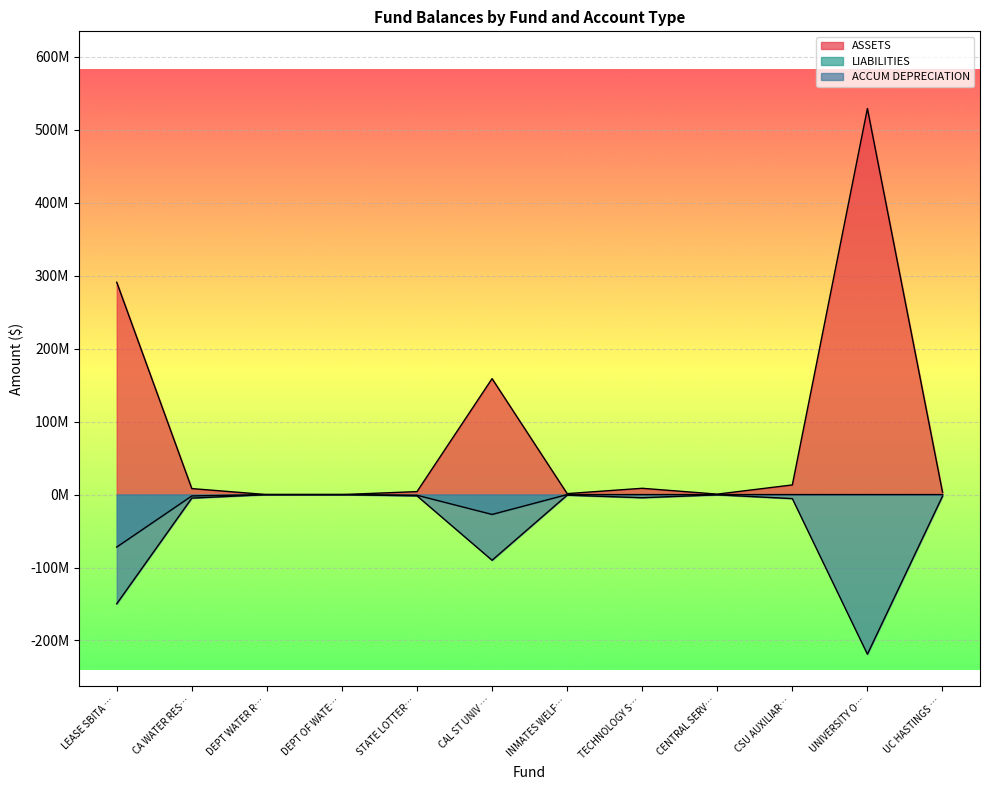

How many lines are shown in the chart?

3